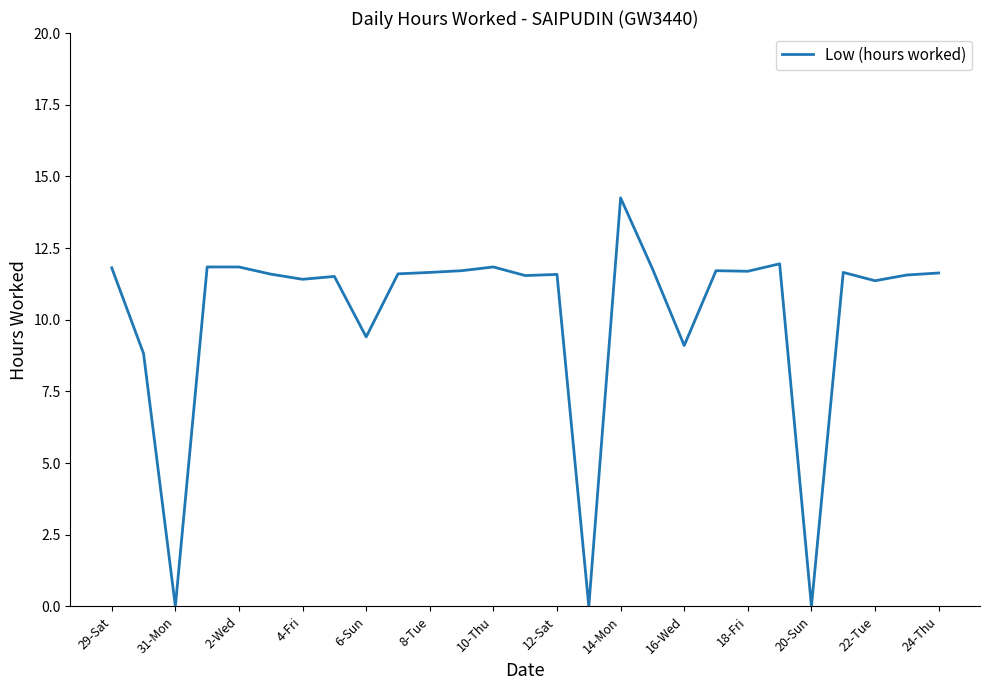

Reading left to right, transcribe all the data shown in this chart.

11.8	8.8	0.0	11.8	11.8	11.6	11.4	11.5	9.4	11.6	11.7	11.7	11.8	11.5	11.6	0.0	14.2	11.8	9.1	11.7	11.7	11.9	0.0	11.7	11.4	11.6	11.6